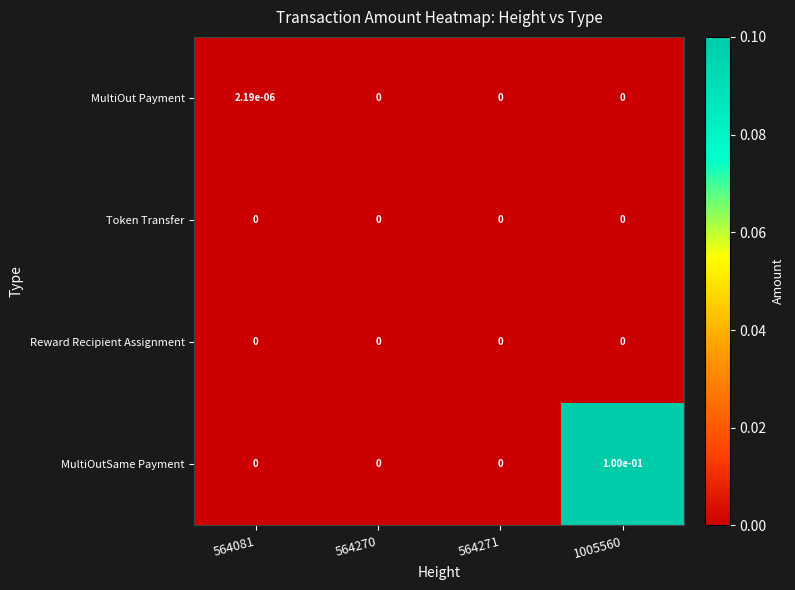

Between 564271 and 1005560, which series saw the biggest shift?

MultiOutSame Payment